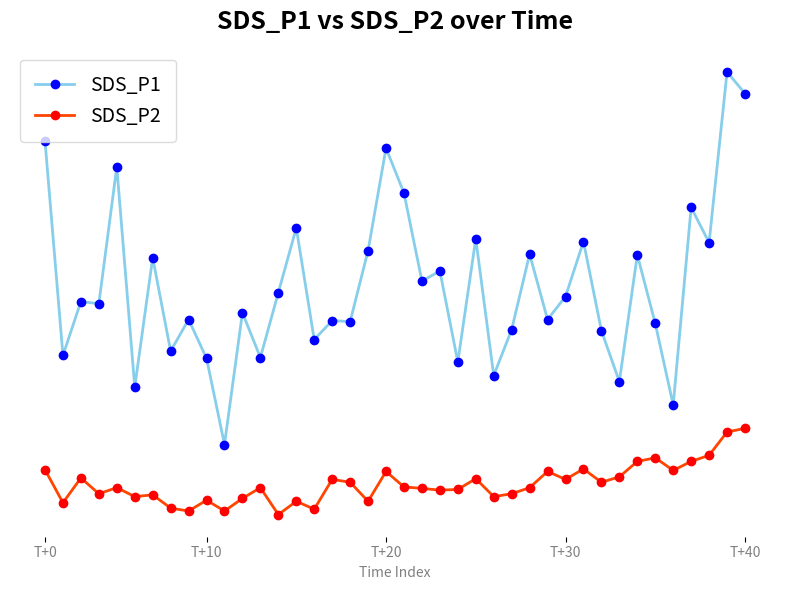

Which series has the largest total across all categories?

SDS_P1